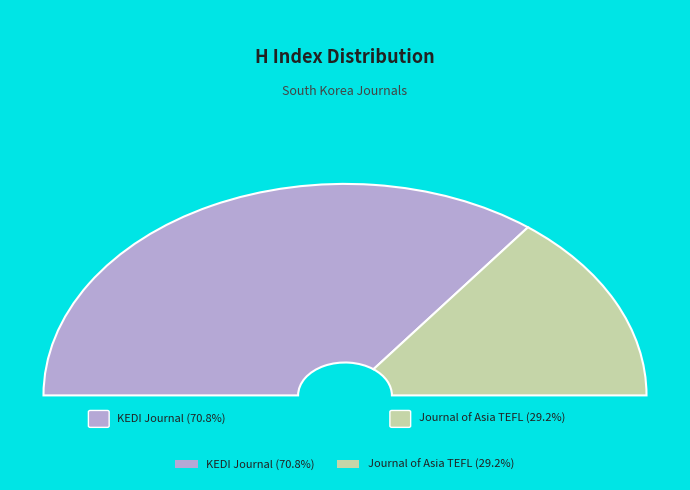

To the nearest percent, what is the difference between the largest and smallest slice percentages?

42%